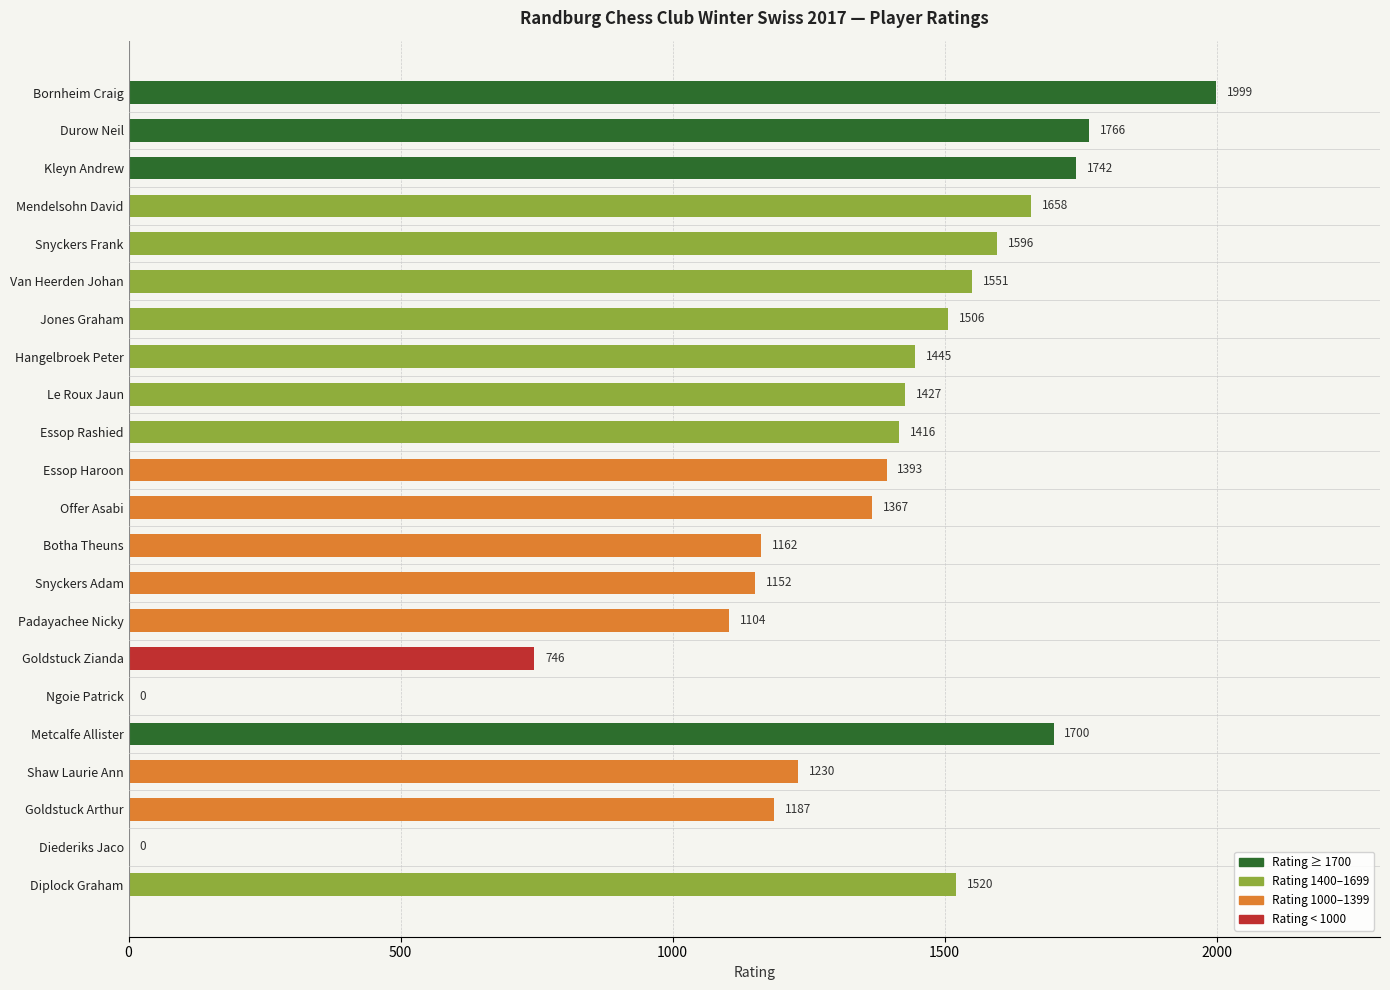

How many series are shown in this chart?

1